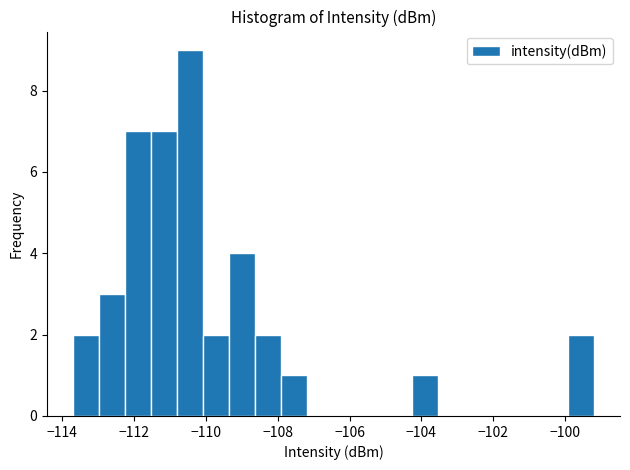

Read against the x-axis, roughly where is the centre of the tallest bar?

-110.4